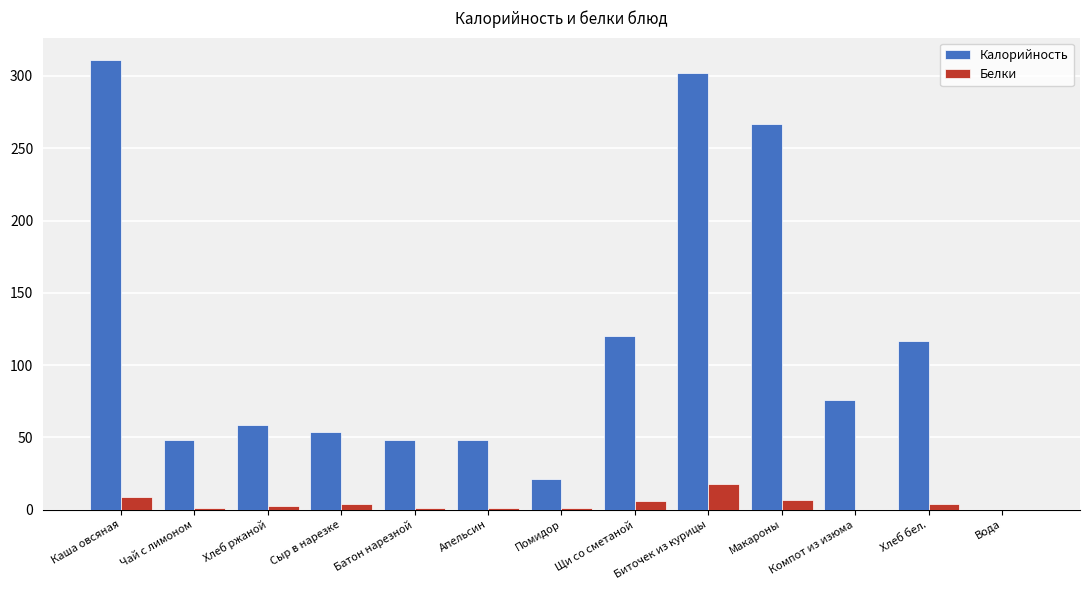

The value of Белки at Компот из изюма is 0.0. True or false?

True